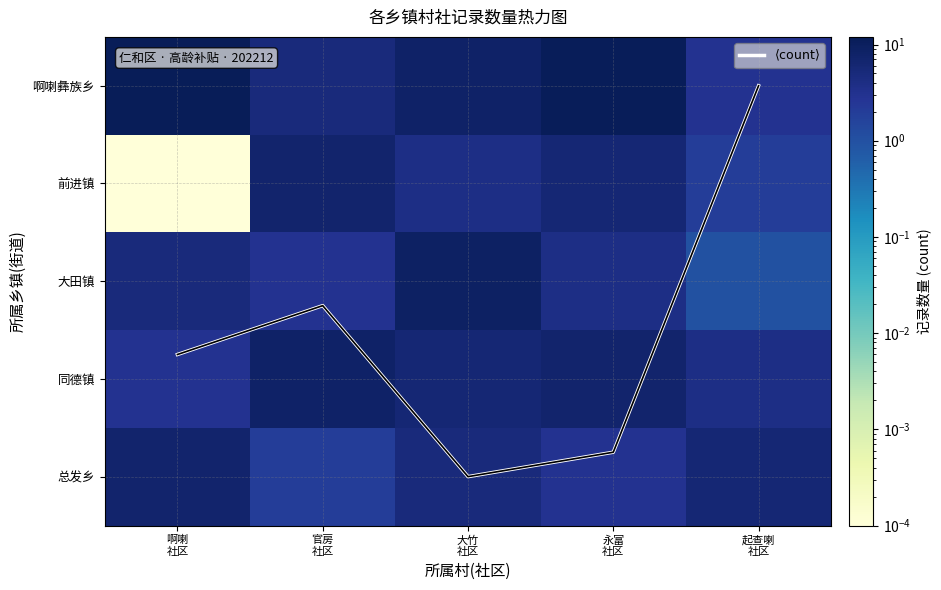

At which category is the sum across all series the highest?

大竹
社区